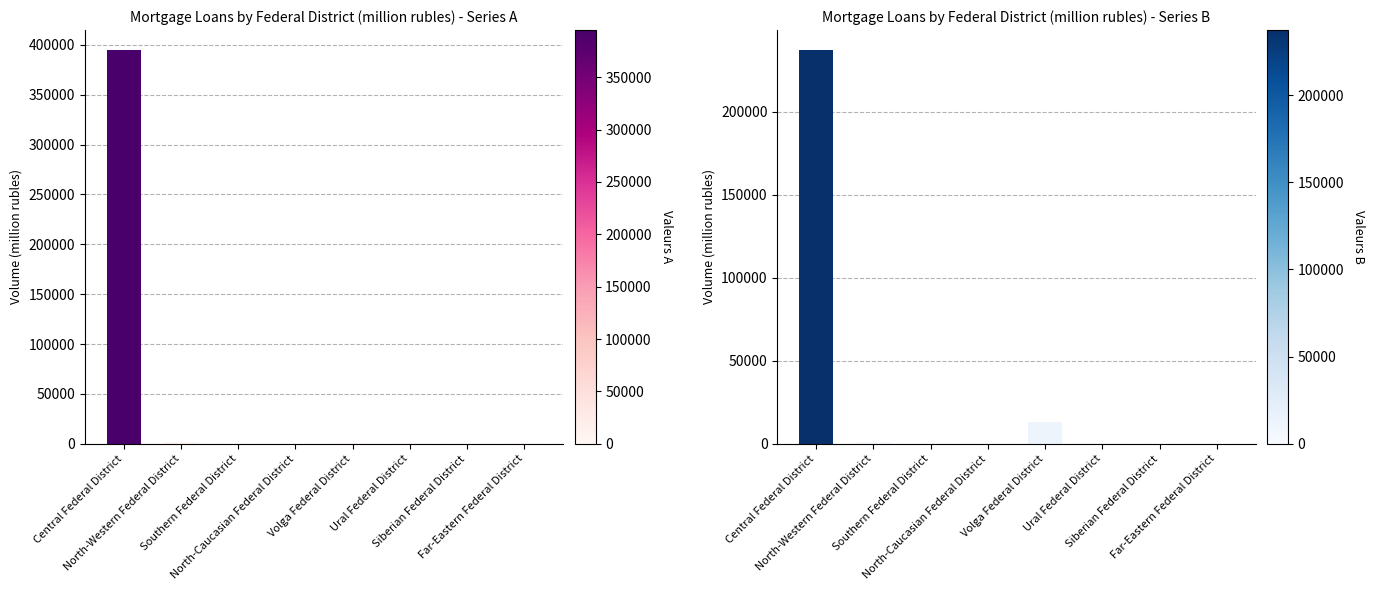

What is the value of the total bar at the 2nd from the left?

1849